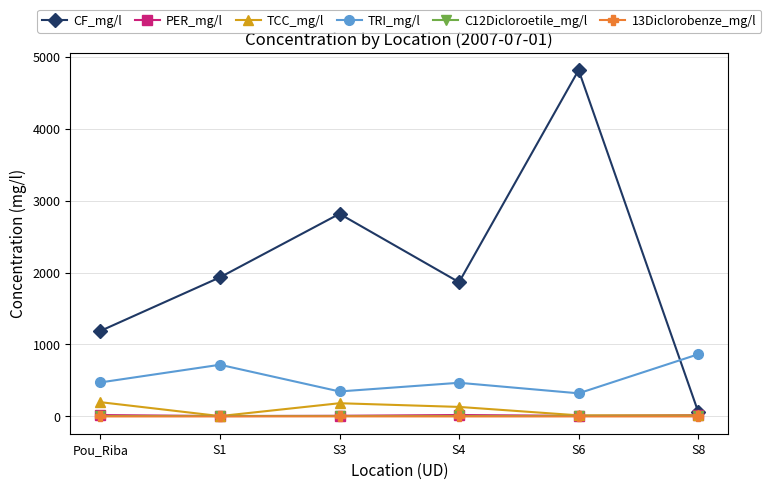

What is the highest value of the TCC_mg/l series?

197.9